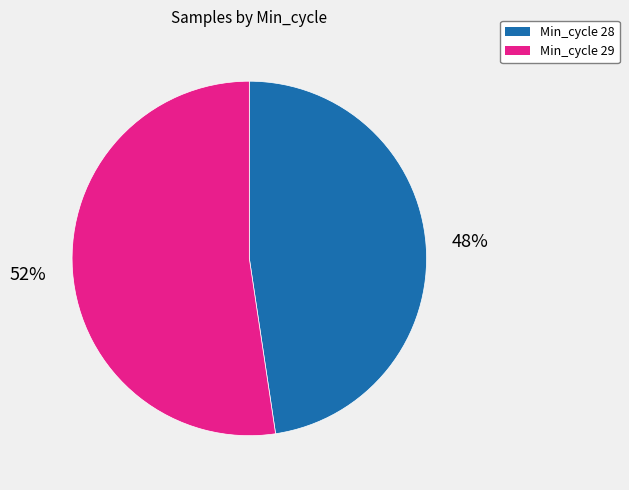

Which slice represents more than half of the pie?

Min_cycle 29